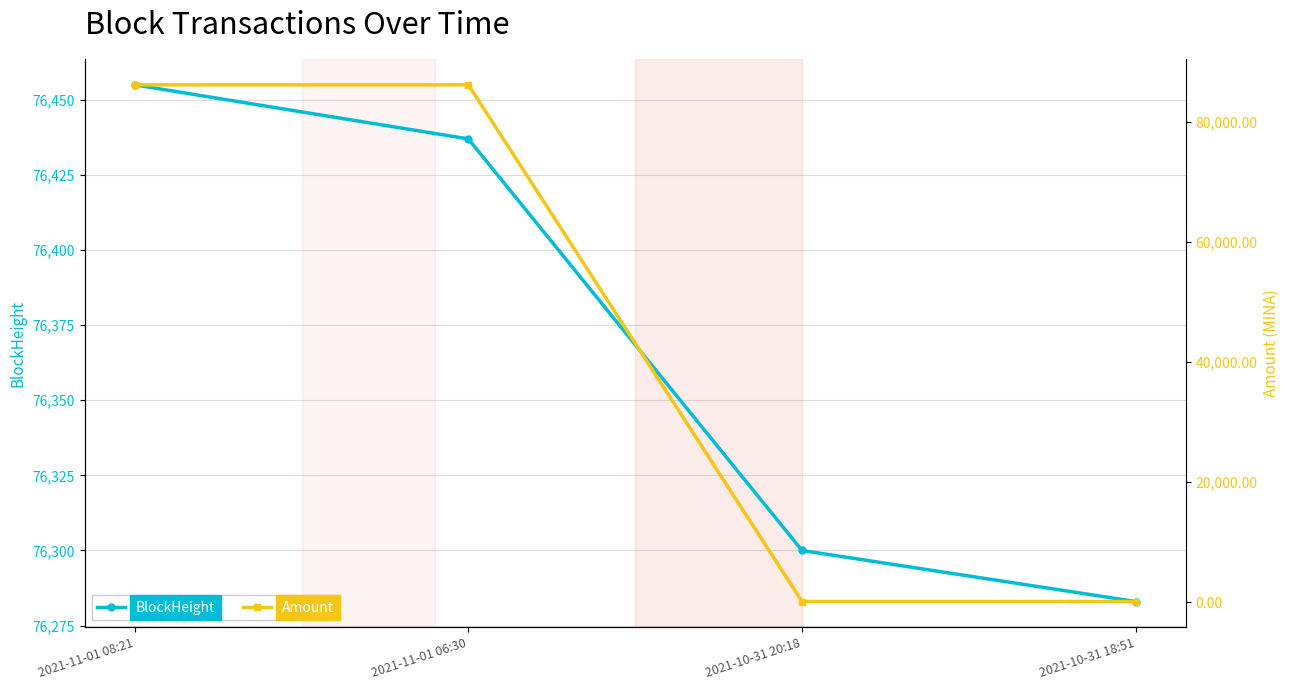

True or false: BlockHeight and Amount cross at least once.

True